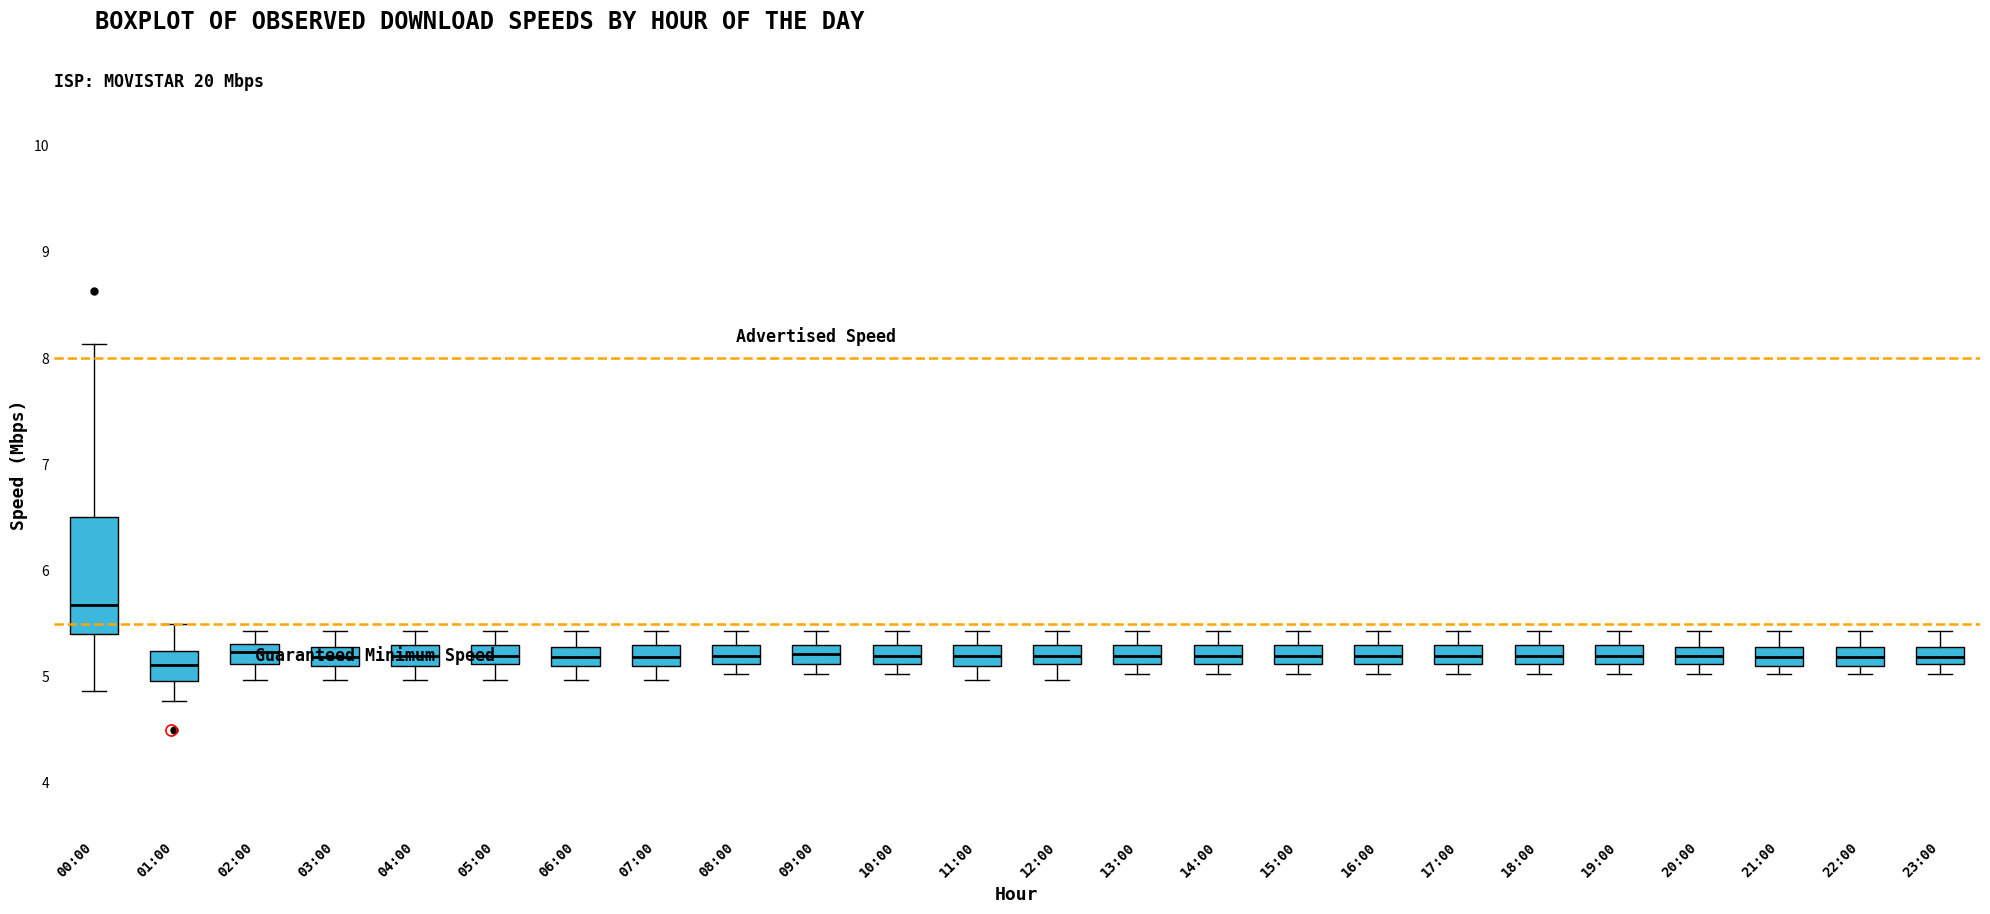

Reading left to right, transcribe this box plot: for each box, give where its median line is, the range the box spans, and where its two whiskers end, as read against the y-axis. The values are not printed on the chart, so give them approximately, as read against the axis.

00:00: median 5.7, box 5.4 to 6.5, whiskers 4.9 to 8.1
01:00: median 5.1, box 5.0 to 5.2, whiskers 4.8 to 5.5
02:00: median 5.2, box 5.1 to 5.3, whiskers 5.0 to 5.4
03:00: median 5.2, box 5.1 to 5.3, whiskers 5.0 to 5.4
04:00: median 5.2, box 5.1 to 5.3, whiskers 5.0 to 5.4
05:00: median 5.2, box 5.1 to 5.3, whiskers 5.0 to 5.4
06:00: median 5.2, box 5.1 to 5.3, whiskers 5.0 to 5.4
07:00: median 5.2, box 5.1 to 5.3, whiskers 5.0 to 5.4
08:00: median 5.2, box 5.1 to 5.3, whiskers 5.0 to 5.4
09:00: median 5.2, box 5.1 to 5.3, whiskers 5.0 to 5.4
10:00: median 5.2, box 5.1 to 5.3, whiskers 5.0 to 5.4
11:00: median 5.2, box 5.1 to 5.3, whiskers 5.0 to 5.4
12:00: median 5.2, box 5.1 to 5.3, whiskers 5.0 to 5.4
13:00: median 5.2, box 5.1 to 5.3, whiskers 5.0 to 5.4
14:00: median 5.2, box 5.1 to 5.3, whiskers 5.0 to 5.4
15:00: median 5.2, box 5.1 to 5.3, whiskers 5.0 to 5.4
16:00: median 5.2, box 5.1 to 5.3, whiskers 5.0 to 5.4
17:00: median 5.2, box 5.1 to 5.3, whiskers 5.0 to 5.4
18:00: median 5.2, box 5.1 to 5.3, whiskers 5.0 to 5.4
19:00: median 5.2, box 5.1 to 5.3, whiskers 5.0 to 5.4
20:00: median 5.2, box 5.1 to 5.3, whiskers 5.0 to 5.4
21:00: median 5.2, box 5.1 to 5.3, whiskers 5.0 to 5.4
22:00: median 5.2, box 5.1 to 5.3, whiskers 5.0 to 5.4
23:00: median 5.2, box 5.1 to 5.3, whiskers 5.0 to 5.4